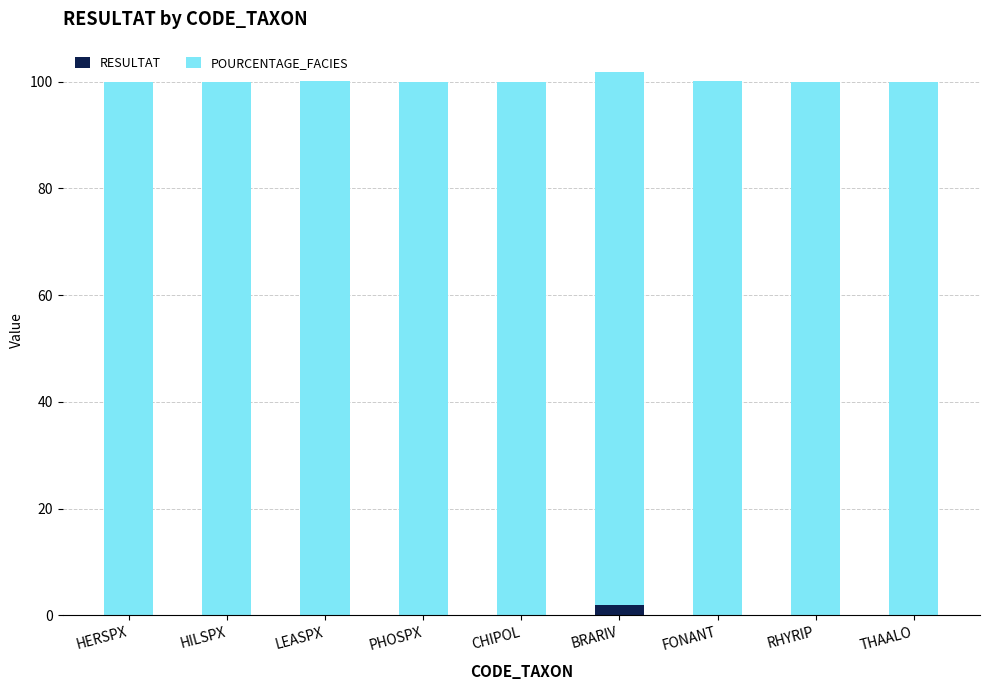

What is the sum of all RESULTAT values?

2.2